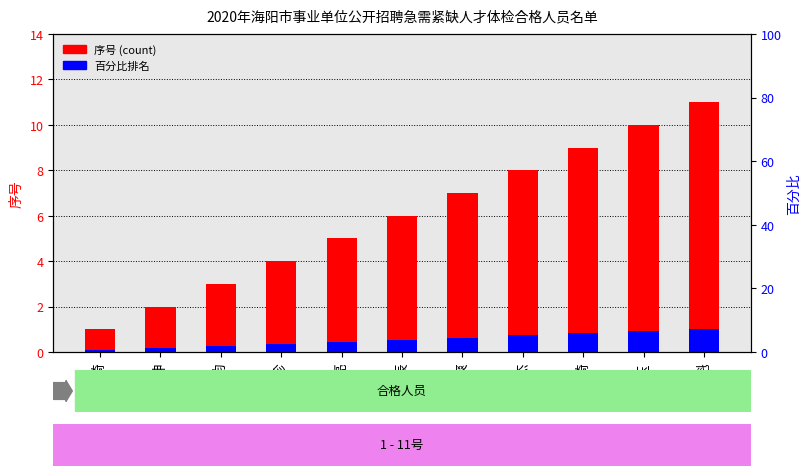

At which category does the chart reach its minimum across all series?

修雅琦